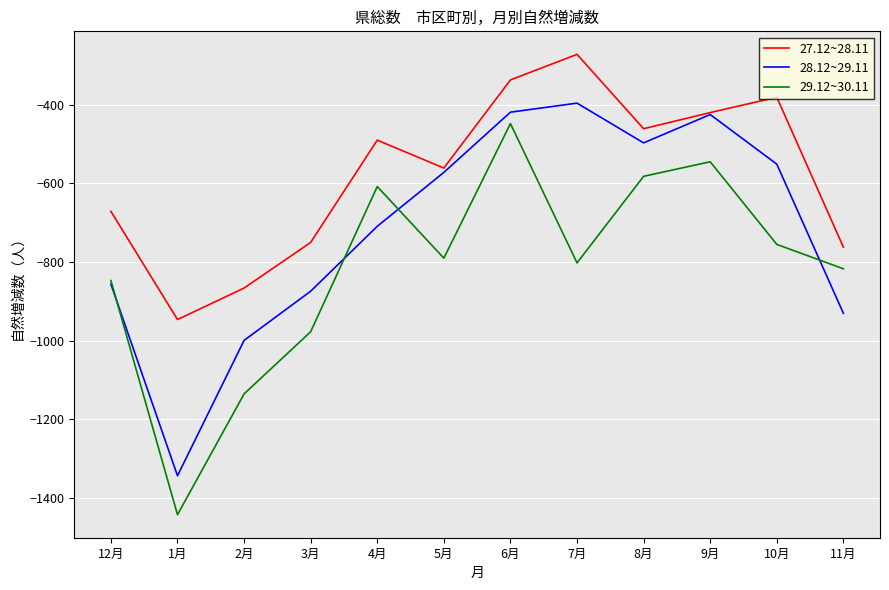

Rank the categories by 27.12~28.11 value from highest to lowest.

7月, 6月, 10月, 9月, 8月, 4月, 5月, 12月, 3月, 11月, 2月, 1月